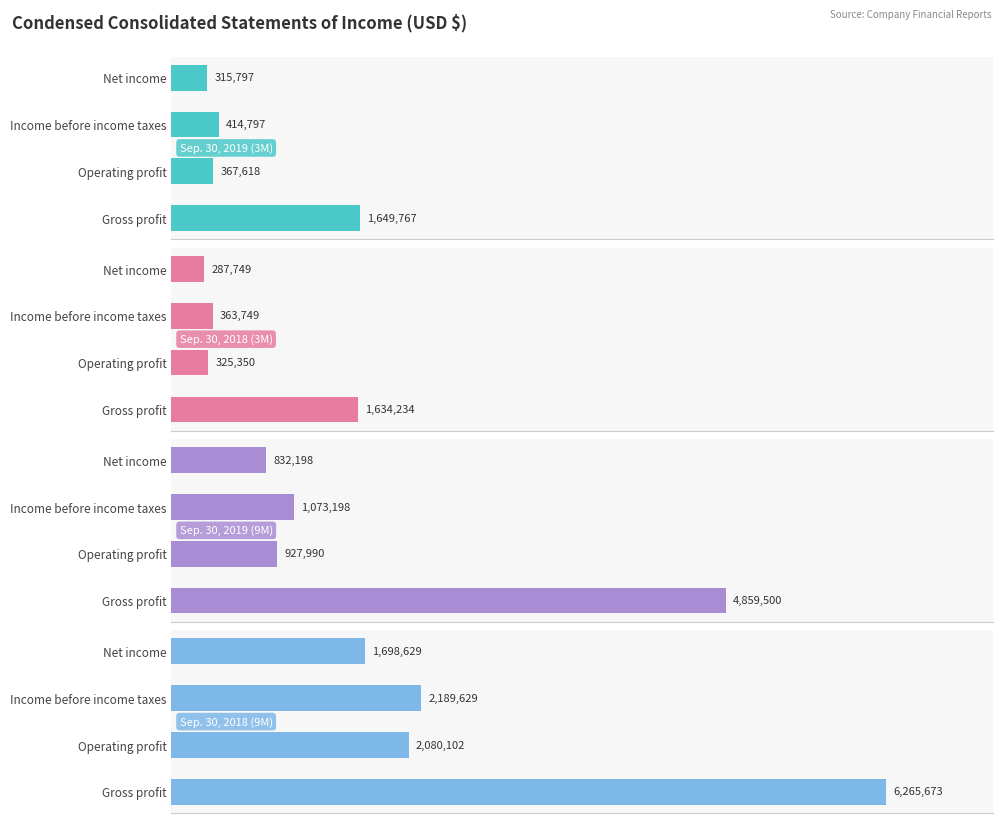

What is the average value of the Sep. 30, 2019 (9M) series?

1923222